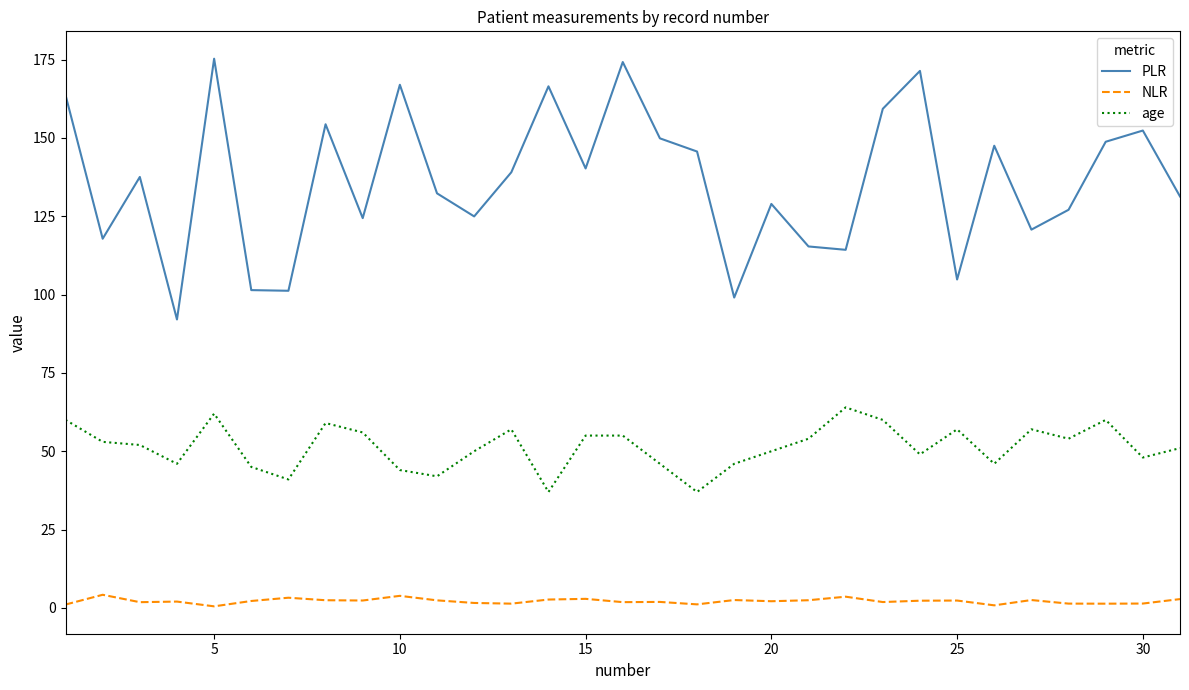

List the series in order of their peak value, lowest first.

NLR, age, PLR